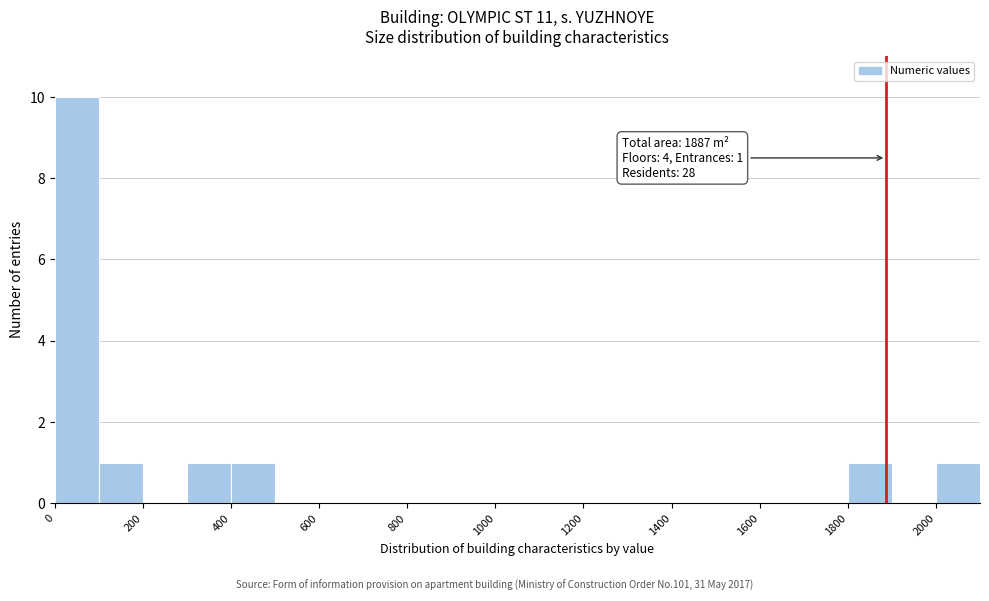

Over which range of the x-axis is the bar tallest?

0 to 100